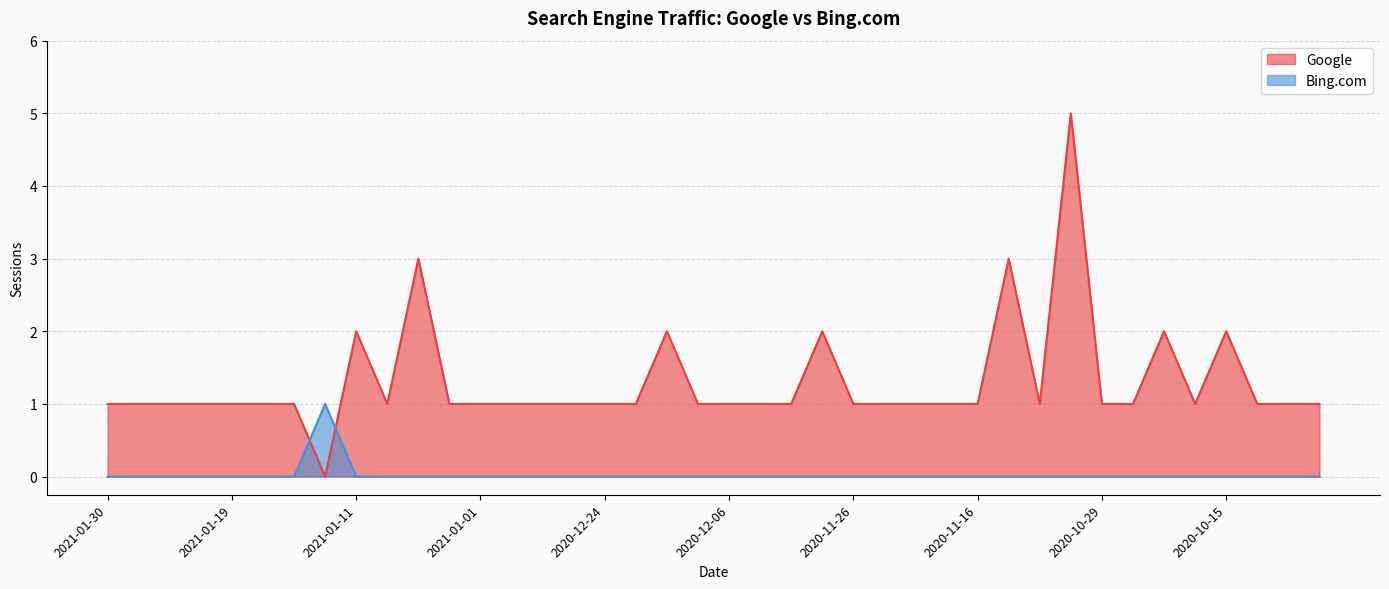

How many lines are shown in the chart?

2